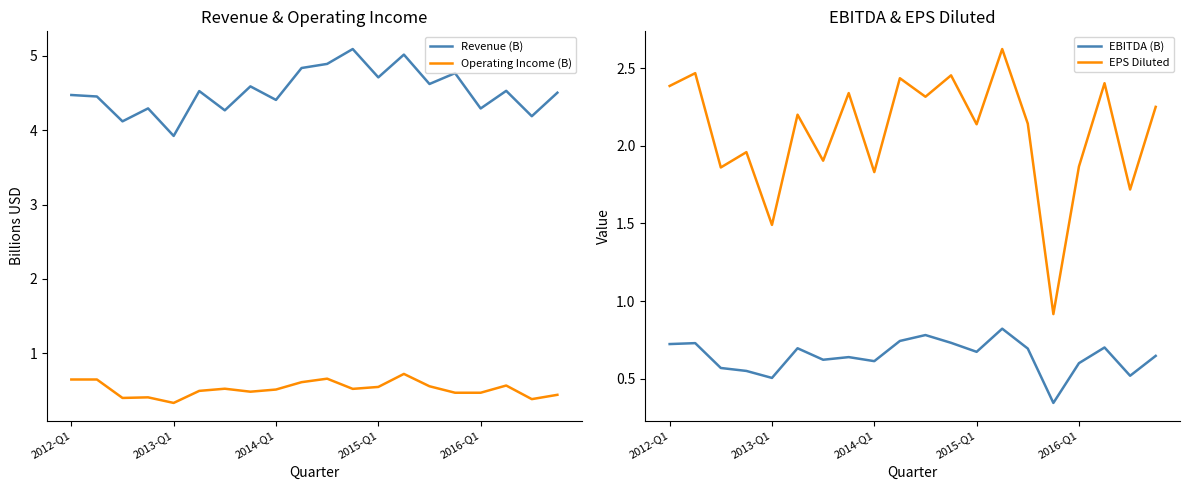

Is it true that EPS Diluted equals 0.6 at 2015-Q1?

False